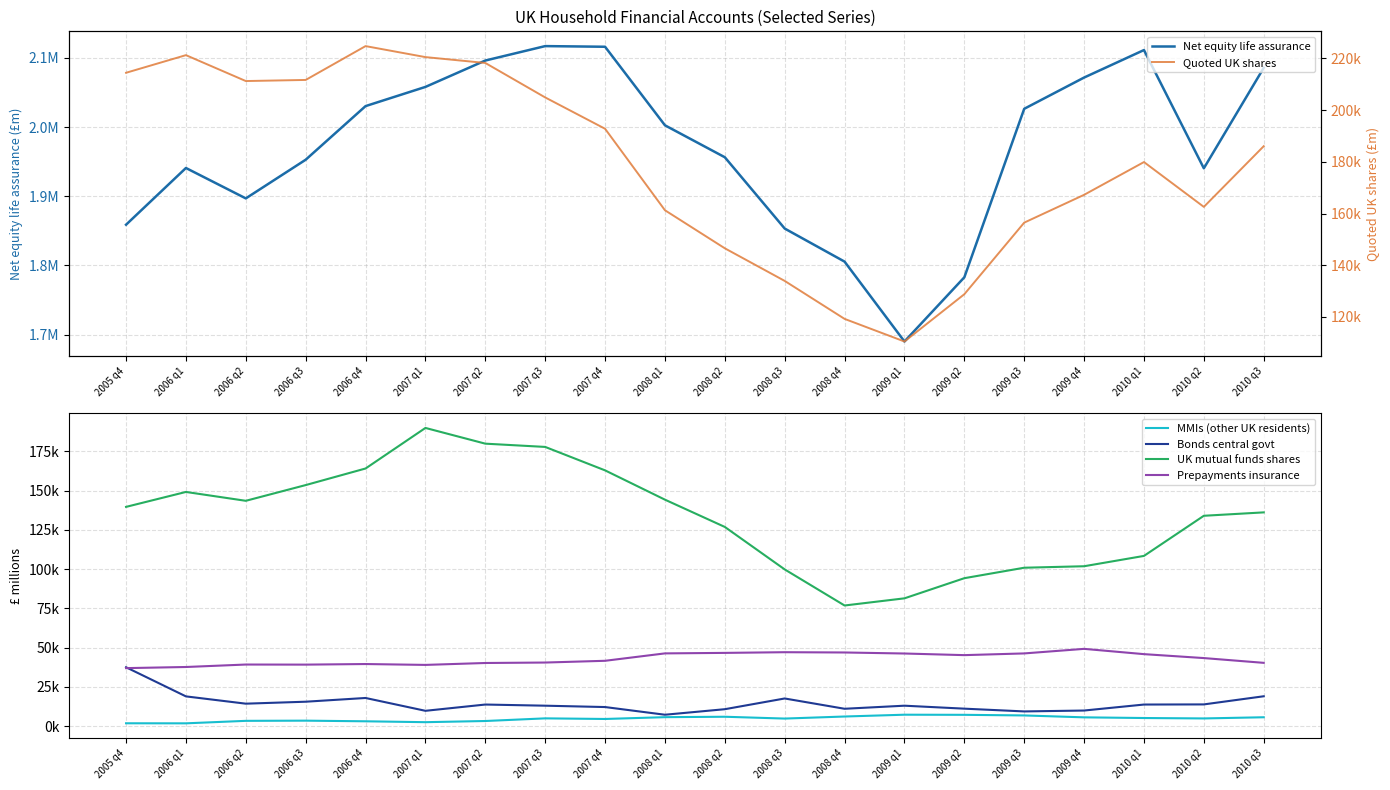

What is the highest value of the MMIs (other UK residents) series?

7327